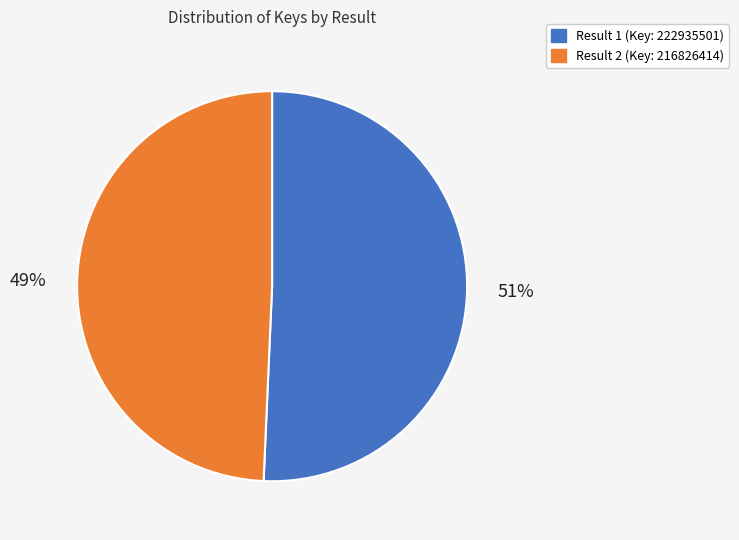

True or false: Result 2 (Key: 216826414) accounts for 63% of the total.

False